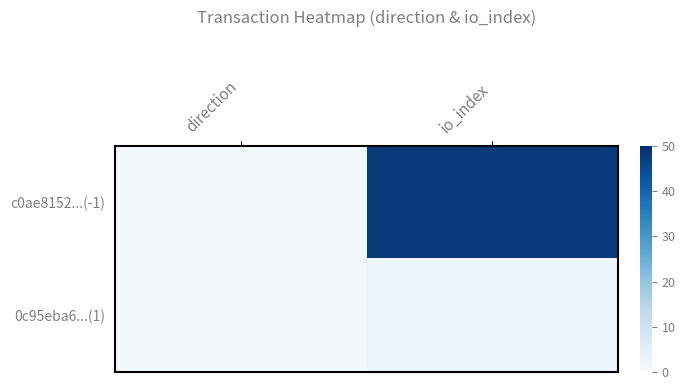

Which series has the largest total across all categories?

c0ae8152...(-1)